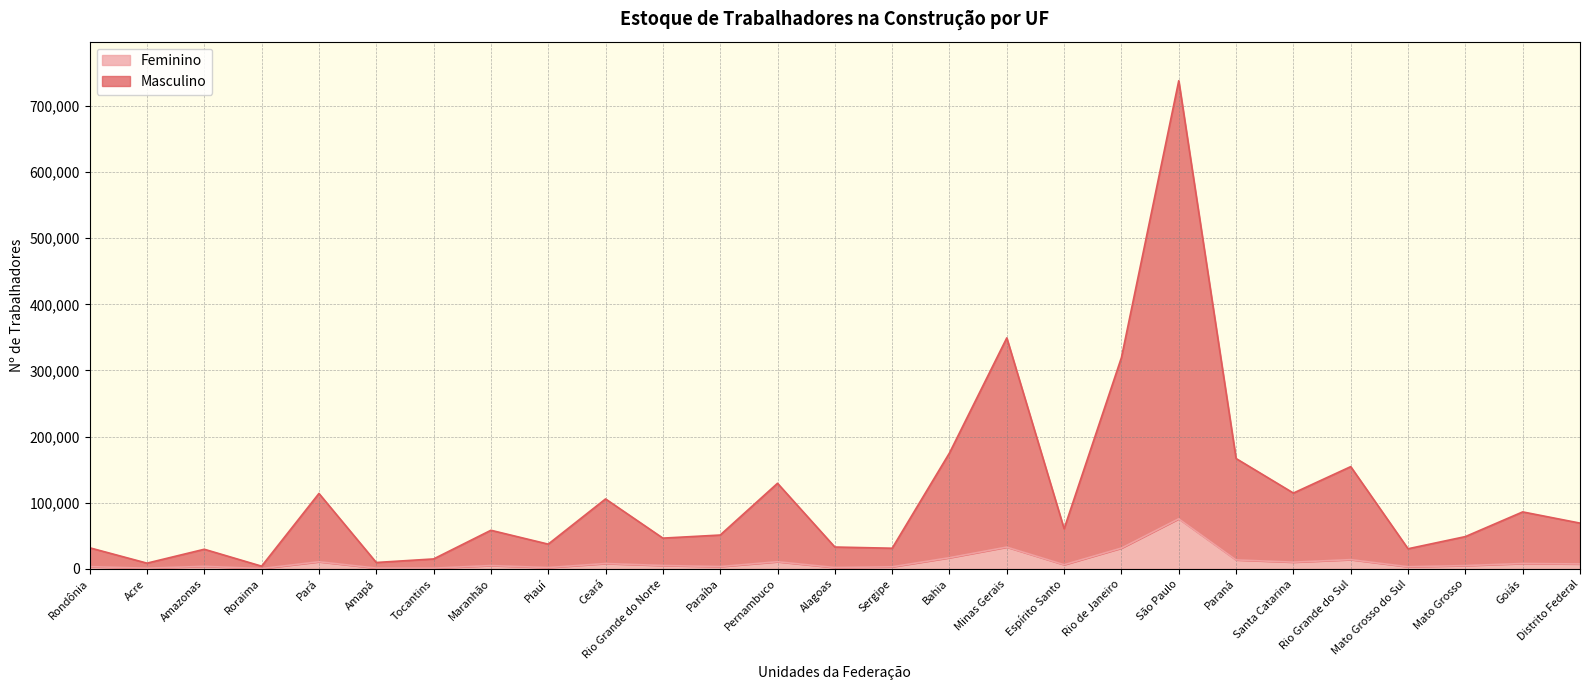

Which series changed the most between Rondônia and Rio Grande do Norte?

Masculino